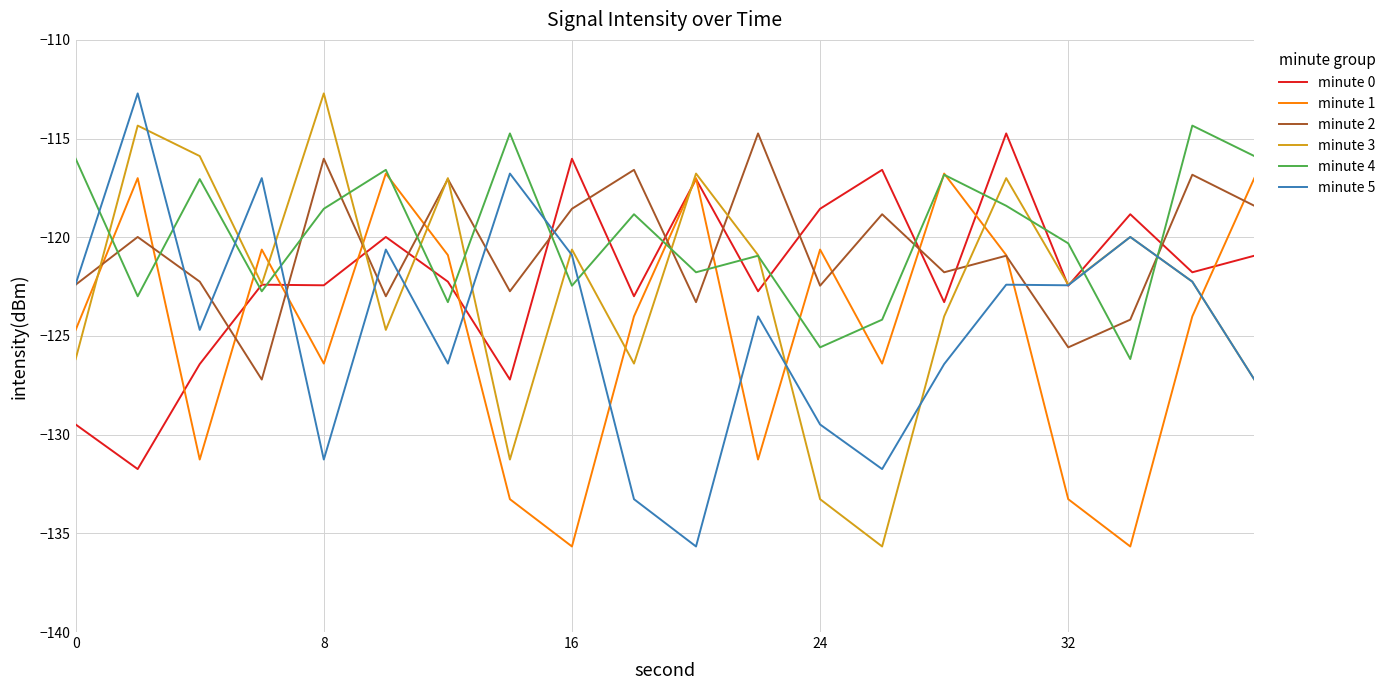

What is the maximum value shown in the chart?

-112.7